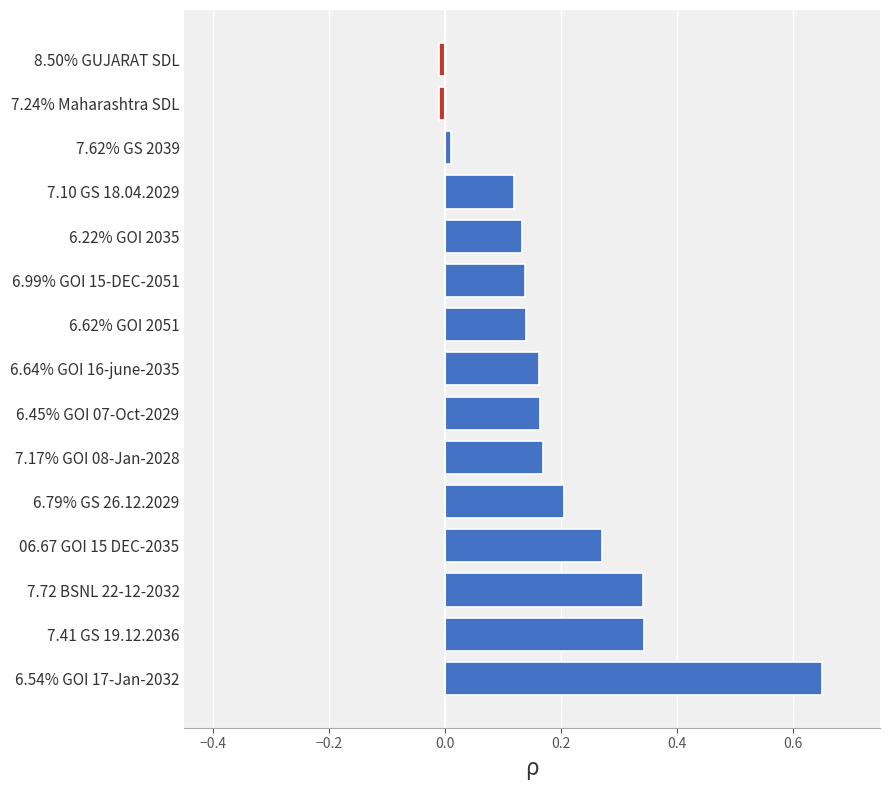

Is it true that the value at 6.62% GOI 2051 is 0.2?

False